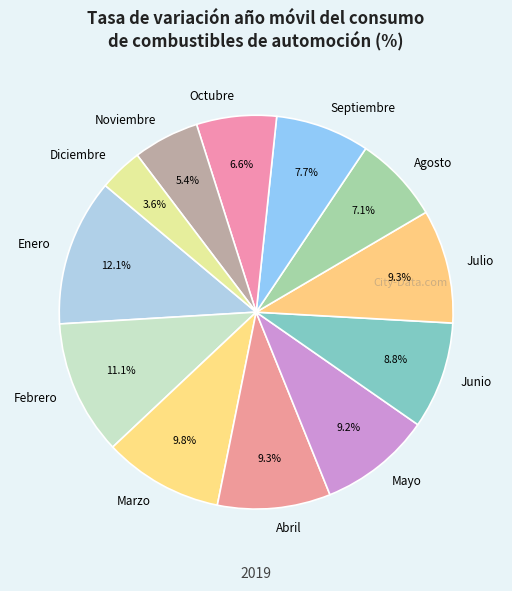

Approximately how many times larger is the value at Mayo compared to Febrero?

0.8